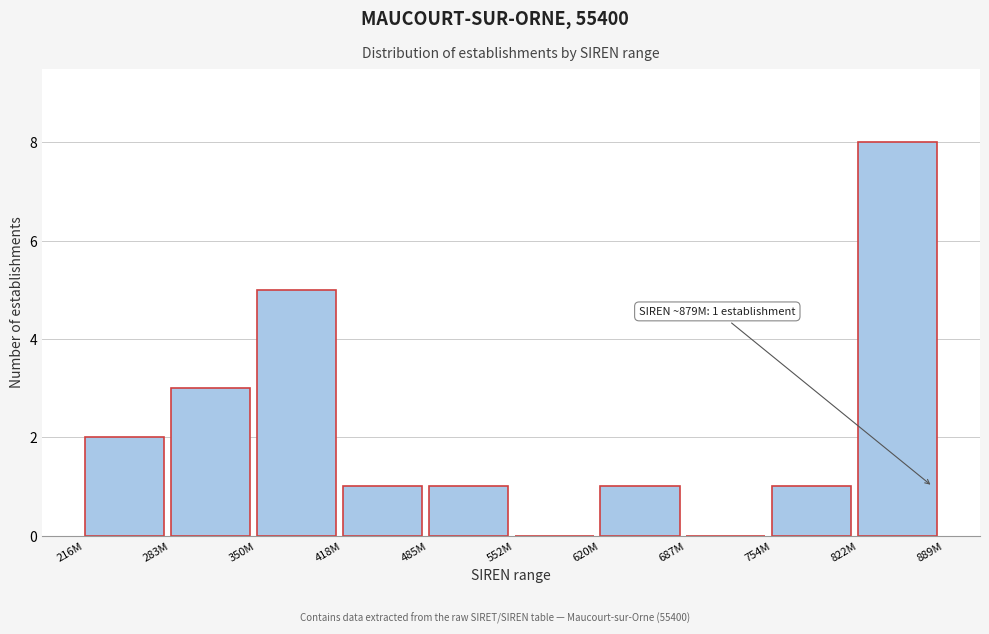

Reading left to right, extract all data points from this chart.

216M=2	283M=3	350M=5	418M=1	485M=1	552M=0	620M=1	687M=0	754M=1	822M=8